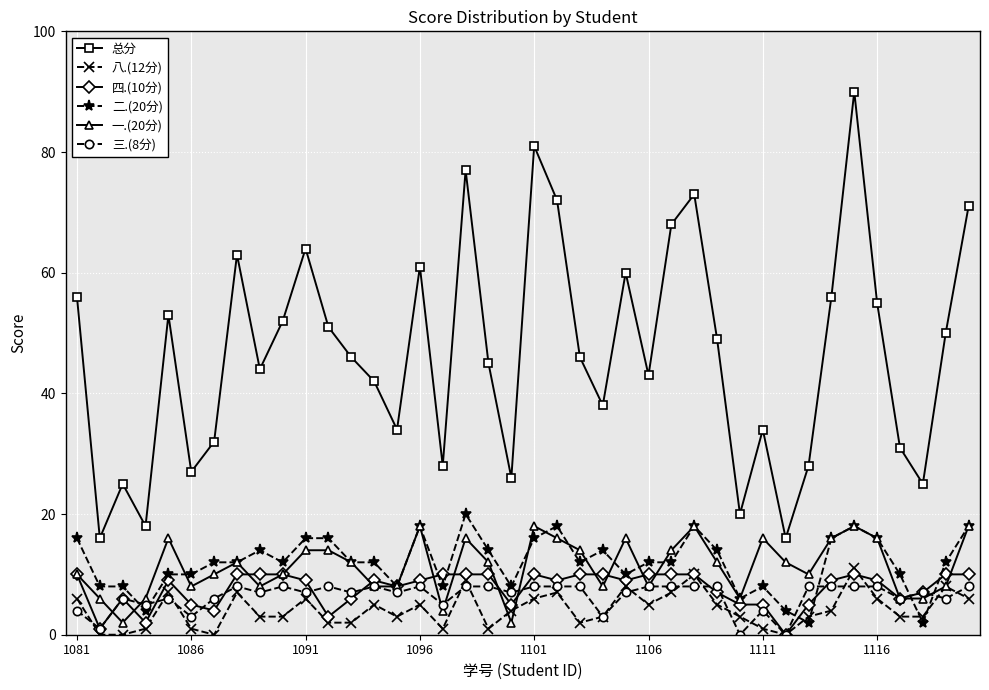

True or false: 八.(12分) has more than 0 interior local peaks.

True